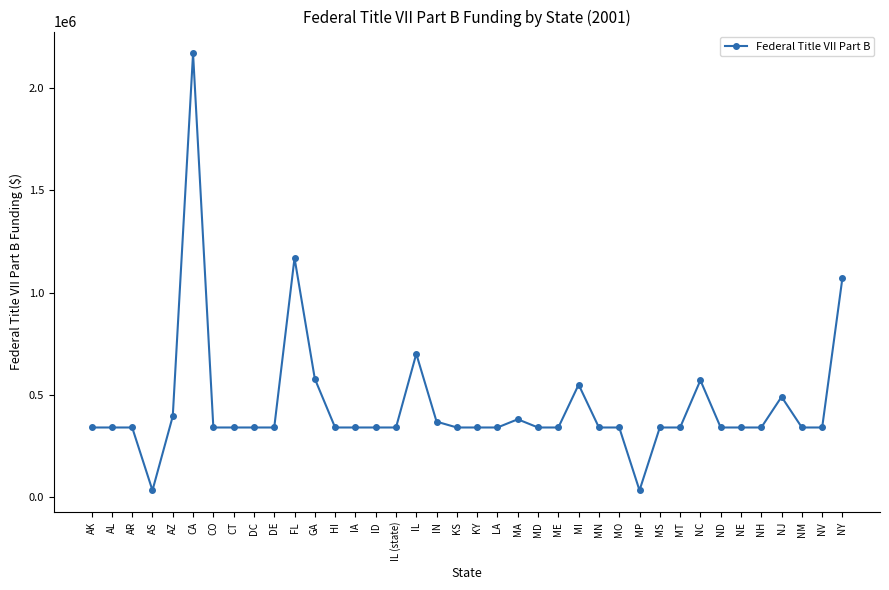

Does the chart have visible grid lines?

No